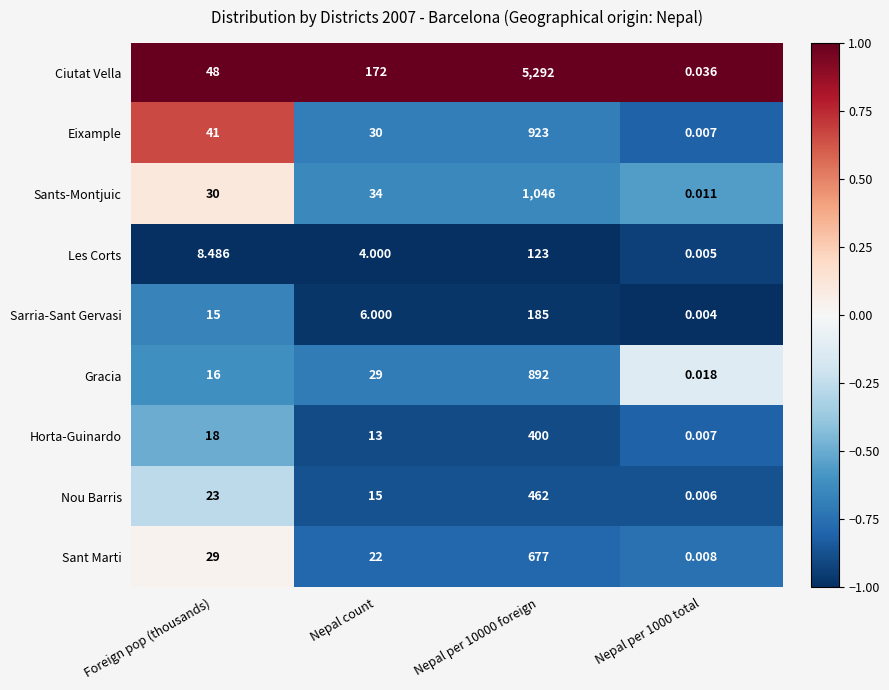

At Foreign pop (thousands), list the series in order from smallest to largest.

Les Corts, Sarria-Sant Gervasi, Gracia, Horta-Guinardo, Nou Barris, Sant Marti, Sants-Montjuic, Eixample, Ciutat Vella